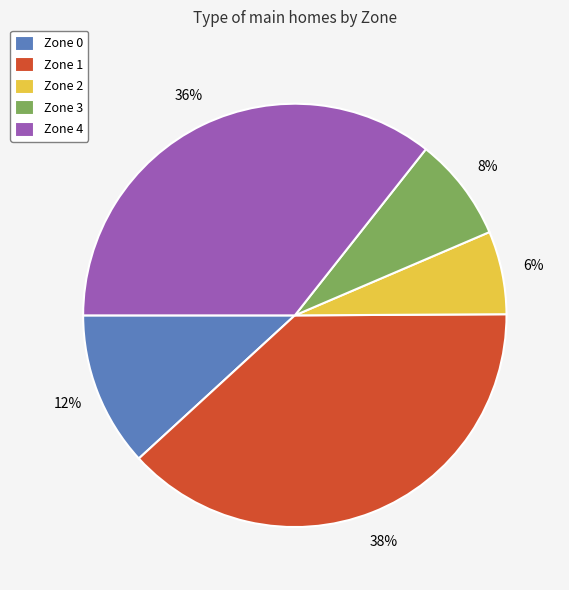

Do Zone 2 and Zone 0 together represent more than half of the pie?

No